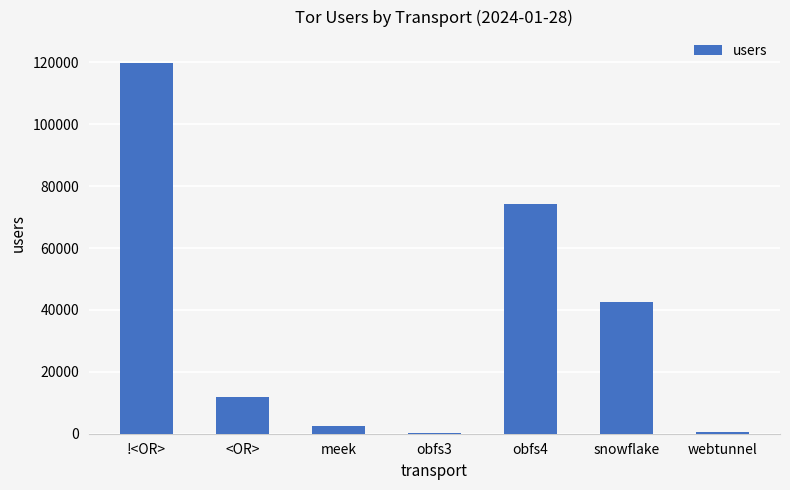

What is the greatest value displayed?

119871